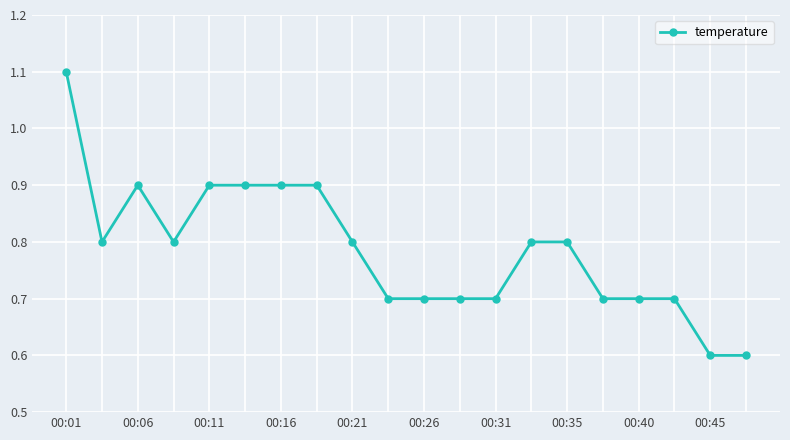

Reading right to left, transcribe all the data shown in this chart.

0.6	0.6	0.7	0.7	0.7	0.8	0.8	0.7	0.7	0.7	0.7	0.8	0.9	0.9	0.9	0.9	0.8	0.9	0.8	1.1